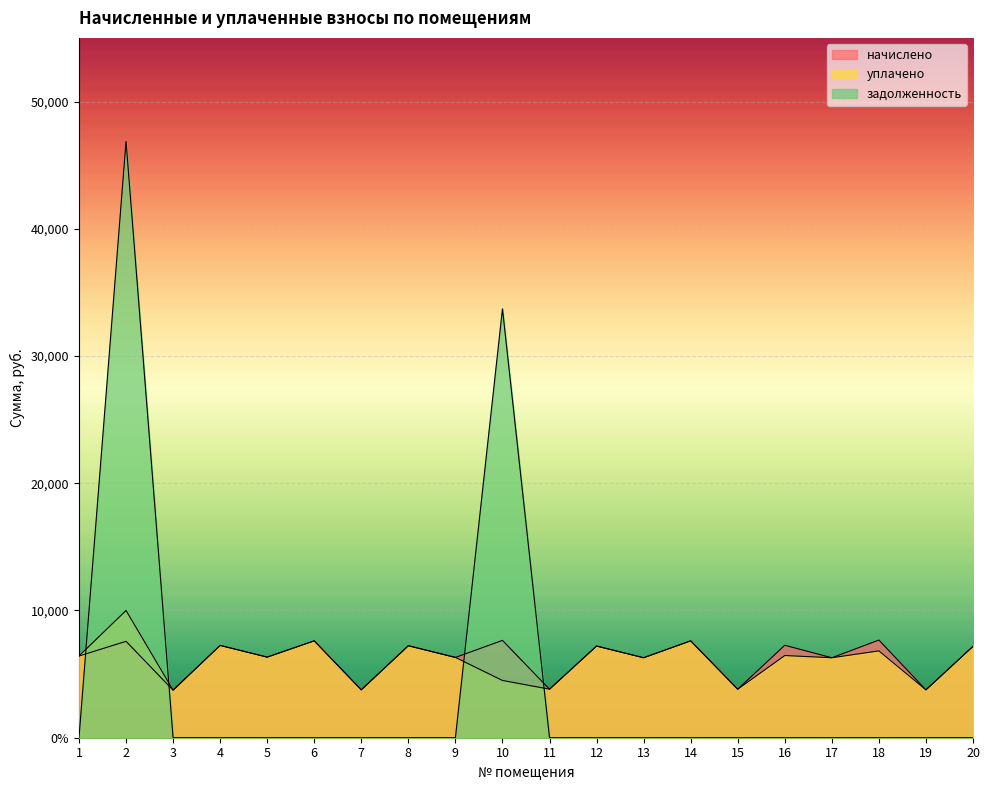

What is the total value across all series at 8?

14456.9